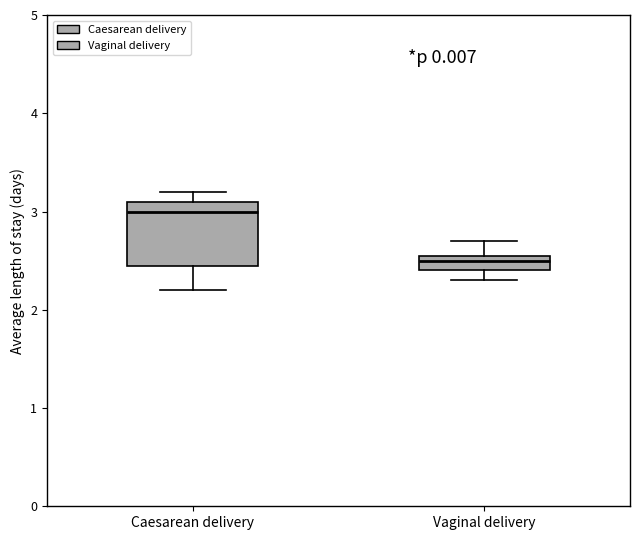

Where does the median line of the box for Caesarean delivery sit on the y-axis? The values are not printed on the chart, so give them approximately, as read against the axis.

3.0